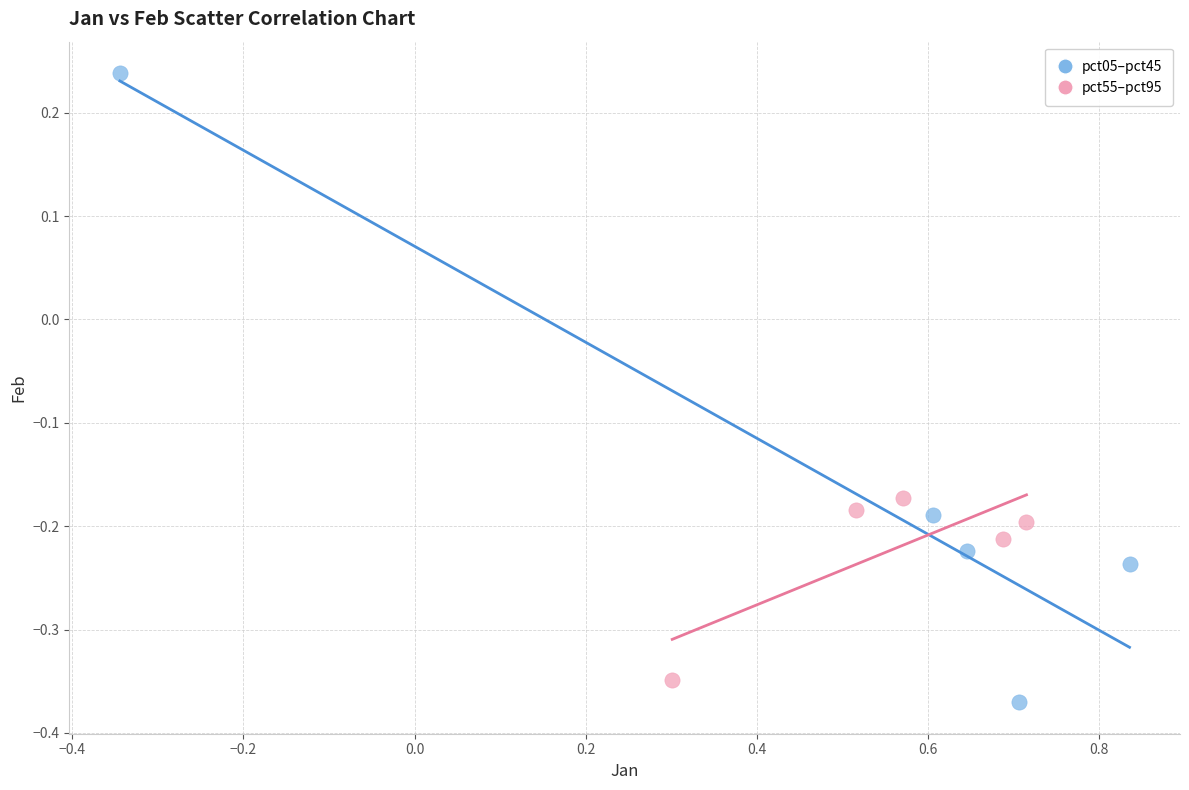

Which series reaches the maximum Y coordinate?

pct05–pct45